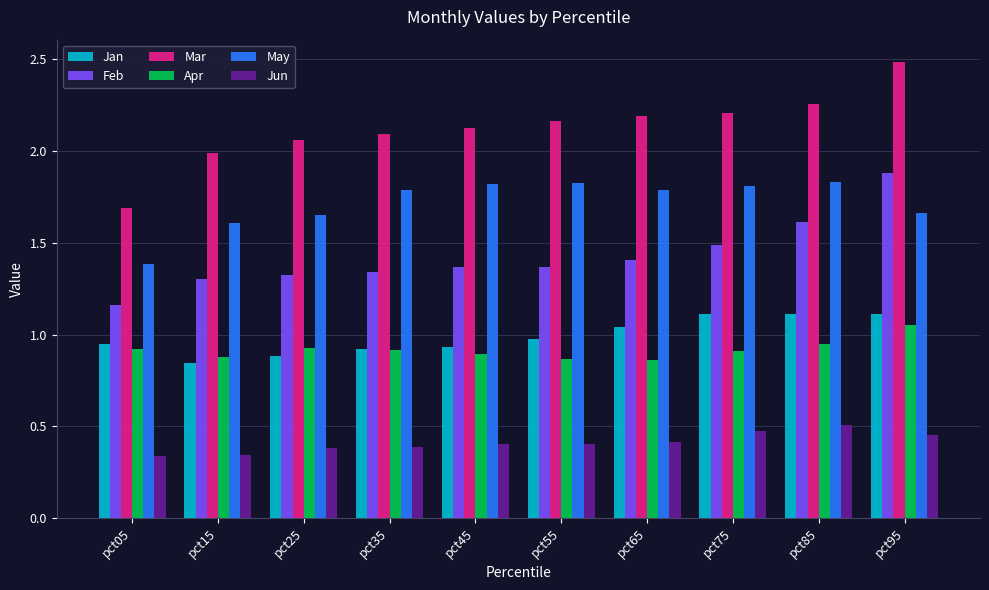

At which category is the sum across all series the highest?

pct95